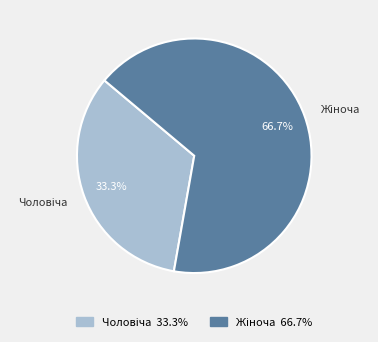

Is there a majority slice in this chart?

Yes